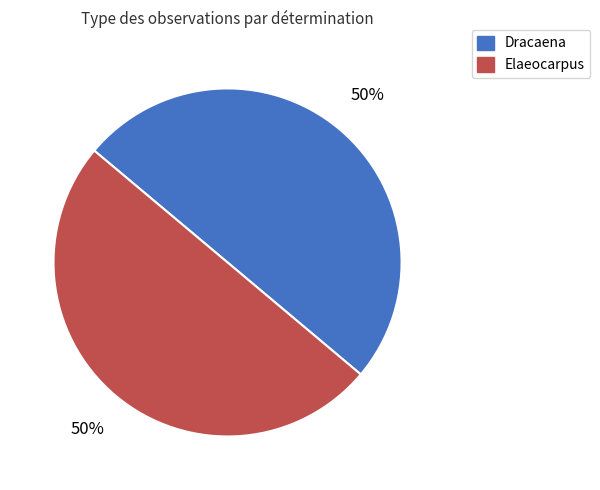

The Dracaena slice represents 41% of the pie. True or false?

False